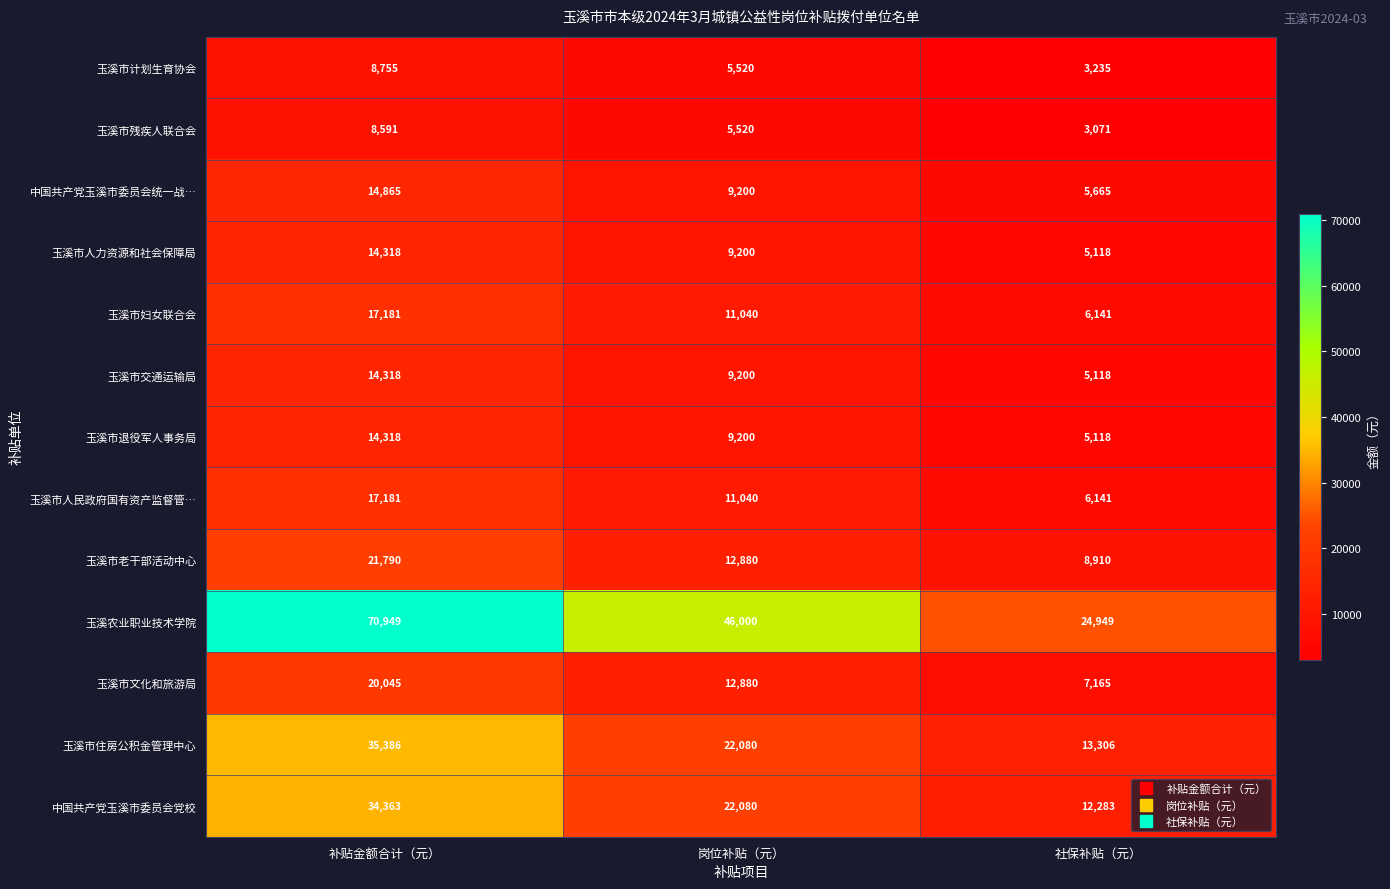

At which label does 中国共产党玉溪市委员会党校 reach its minimum?

社保补贴（元）